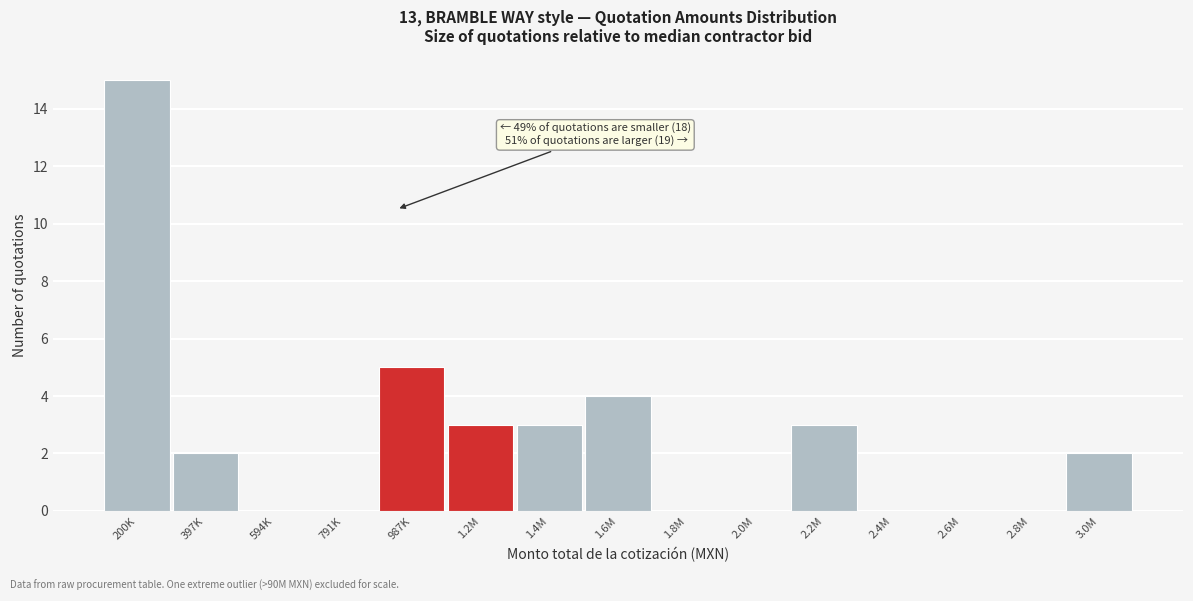

Reading left to right, what are all the values shown in this chart?

200K=15	397K=2	594K=0	791K=0	987K=5	1.2M=3	1.4M=3	1.6M=4	1.8M=0	2.0M=0	2.2M=3	2.4M=0	2.6M=0	2.8M=0	3.0M=2